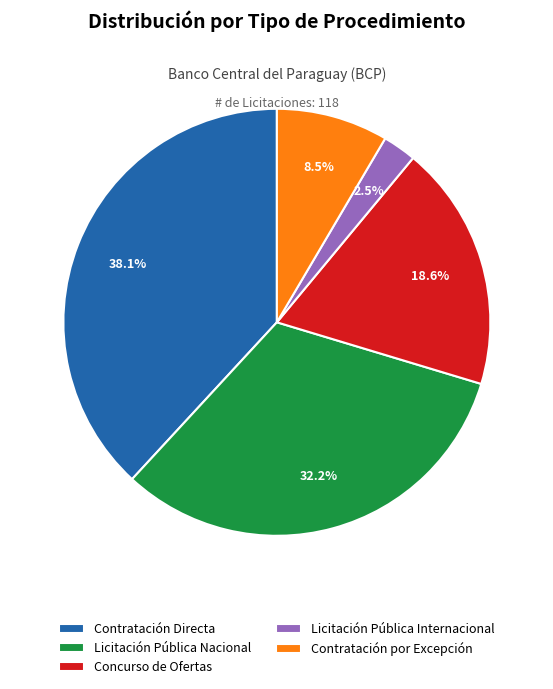

Rank the categories by value from lowest to highest.

Licitación Pública Internacional, Contratación por Excepción, Concurso de Ofertas, Licitación Pública Nacional, Contratación Directa